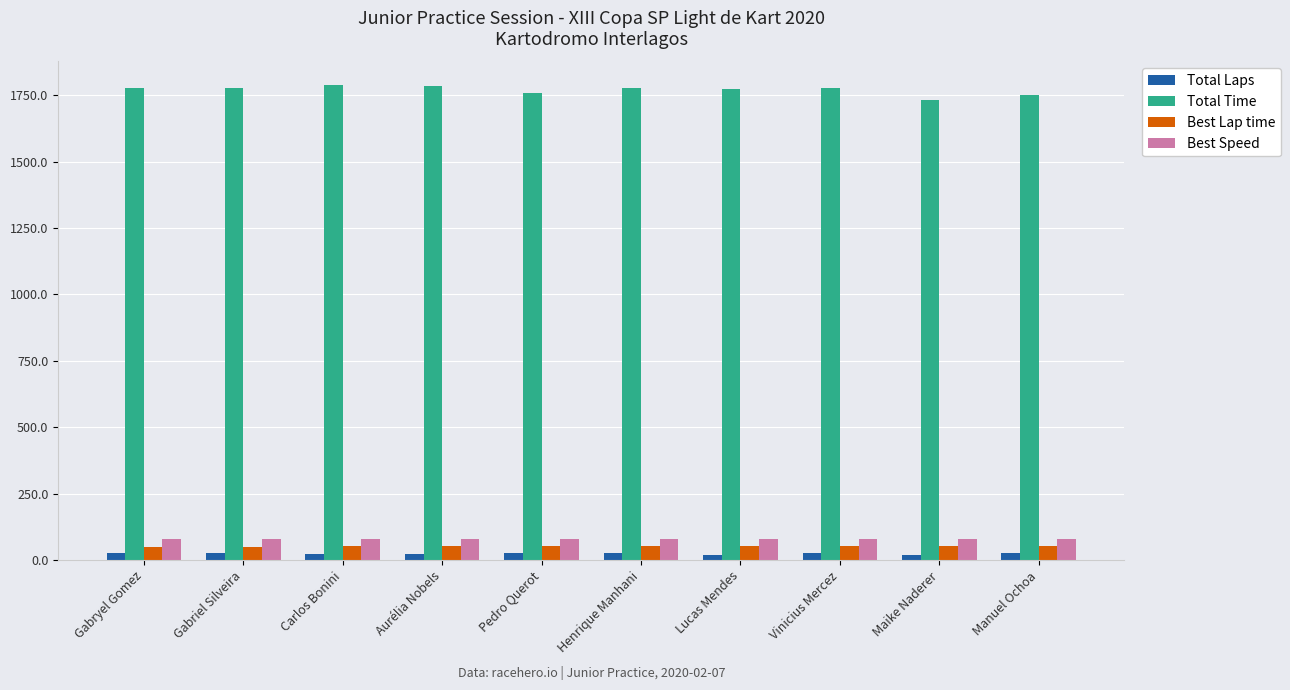

What is the value of the Best Lap time bar at the 4th from the left?

51.5